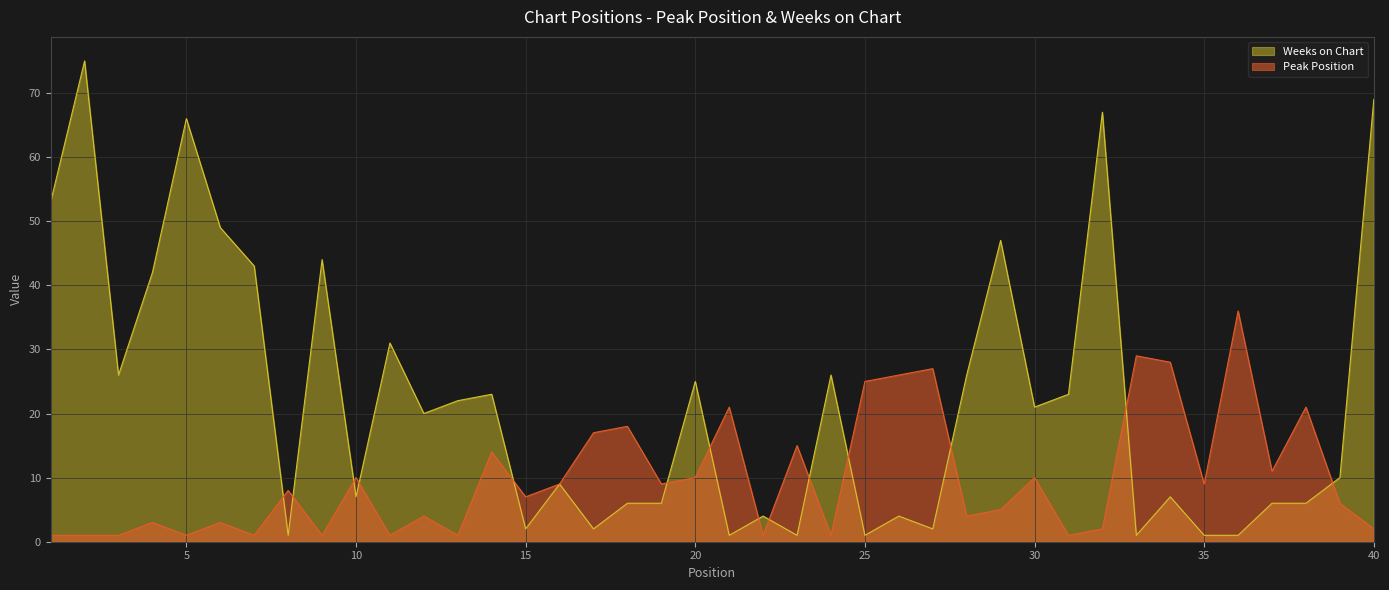

What is the difference between the second highest and minimum values in the Weeks on Chart series?

68